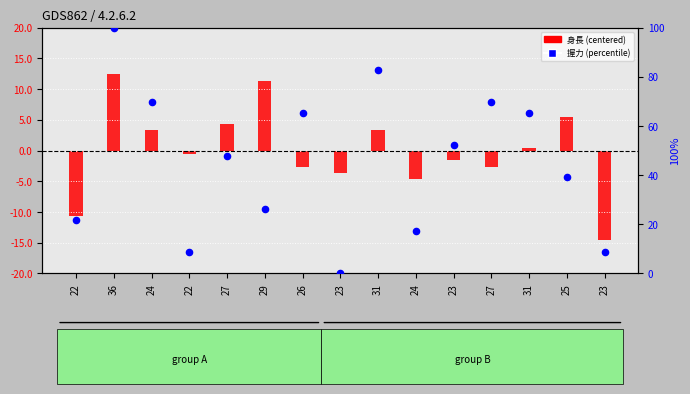

Which series reaches the minimum Y coordinate?

身長 (centered)